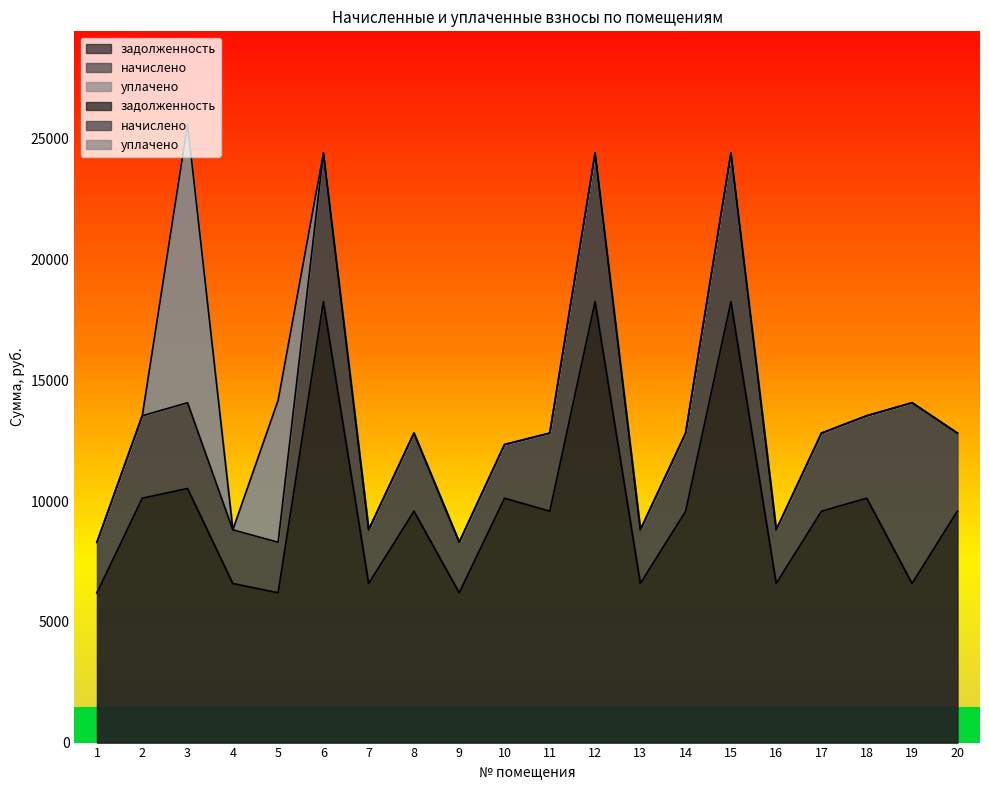

What is the spread (max minus min) of values at 19?

7487.0